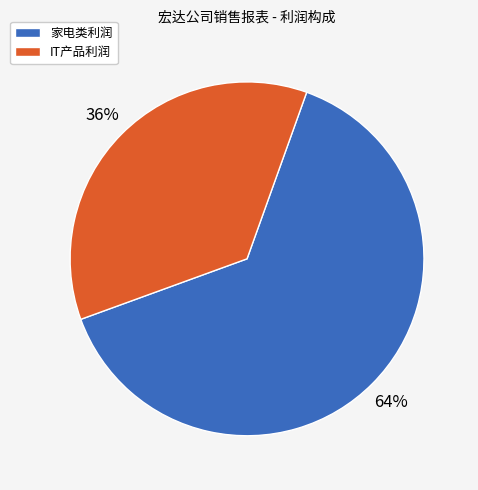

Does IT产品利润 represent more than half of the total?

No